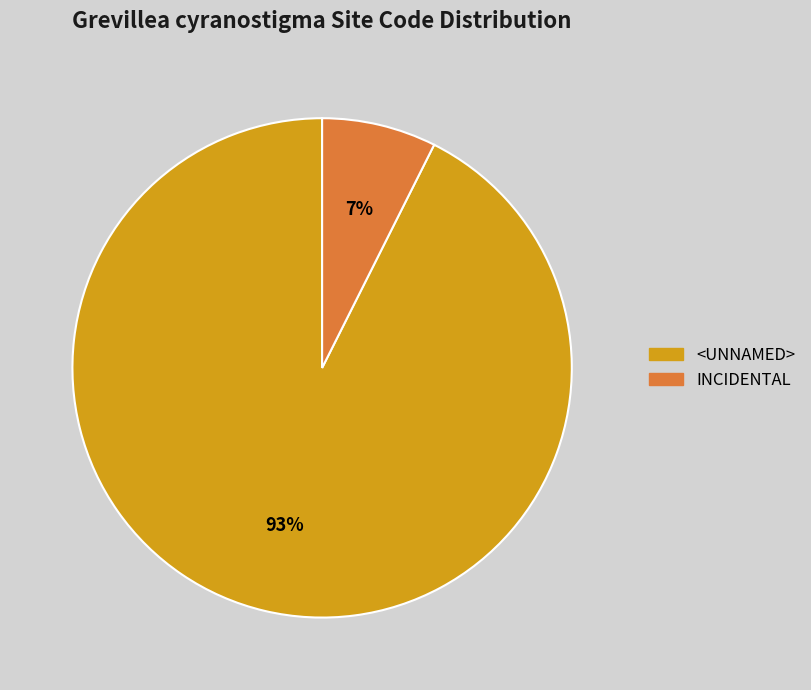

Is <UNNAMED> the majority of the pie?

Yes